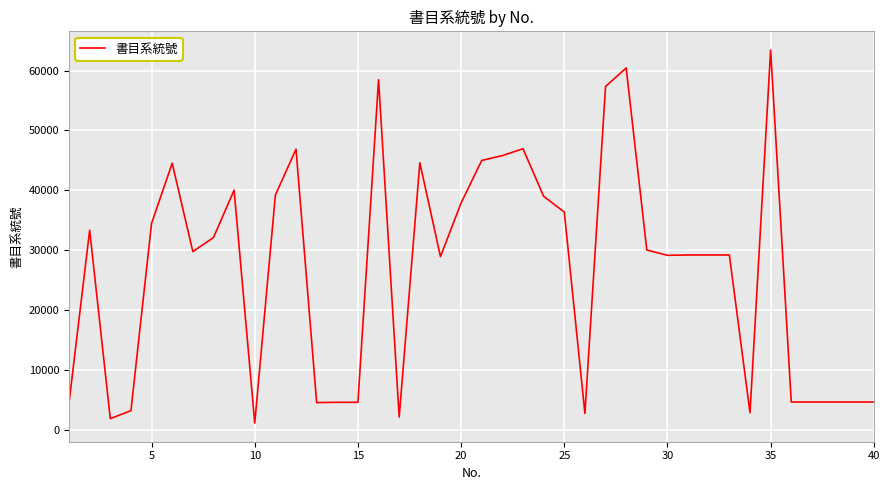

What is the difference between the maximum and minimum values?

62341